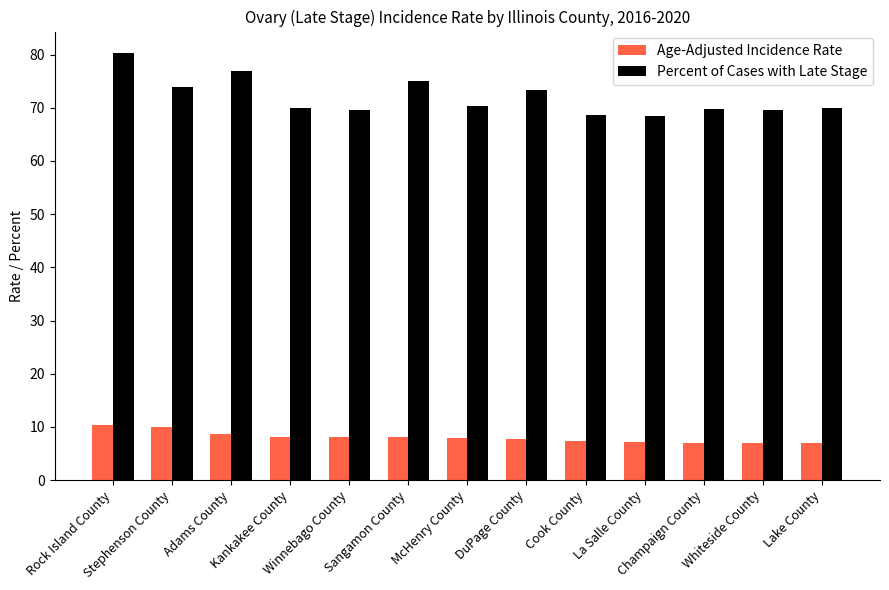

What is the total value across all series at Winnebago County?

77.7